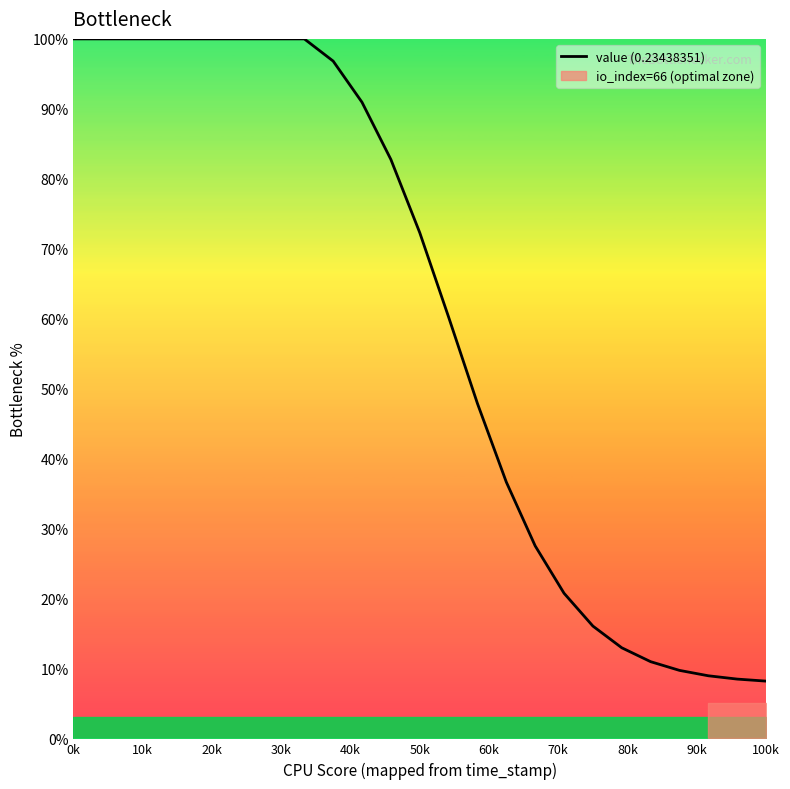

What is the sum of all values?

1511.1